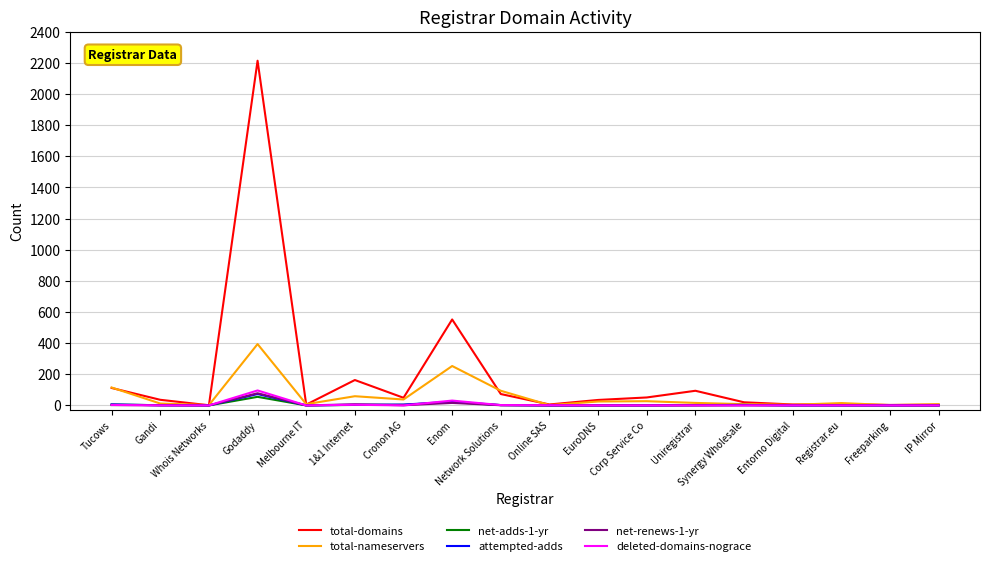

What are all the series names shown in the legend?

total-domains, total-nameservers, net-adds-1-yr, attempted-adds, net-renews-1-yr, deleted-domains-nograce